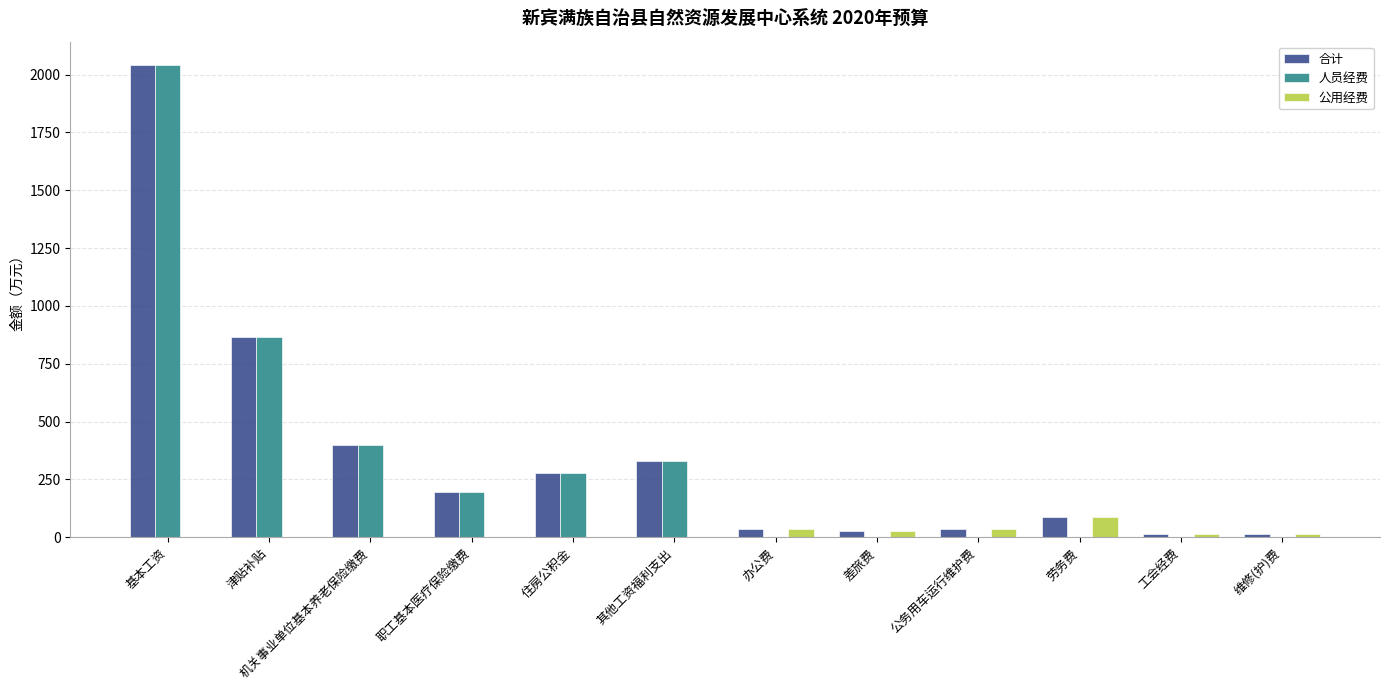

What is the maximum value shown in the chart?

2039.9